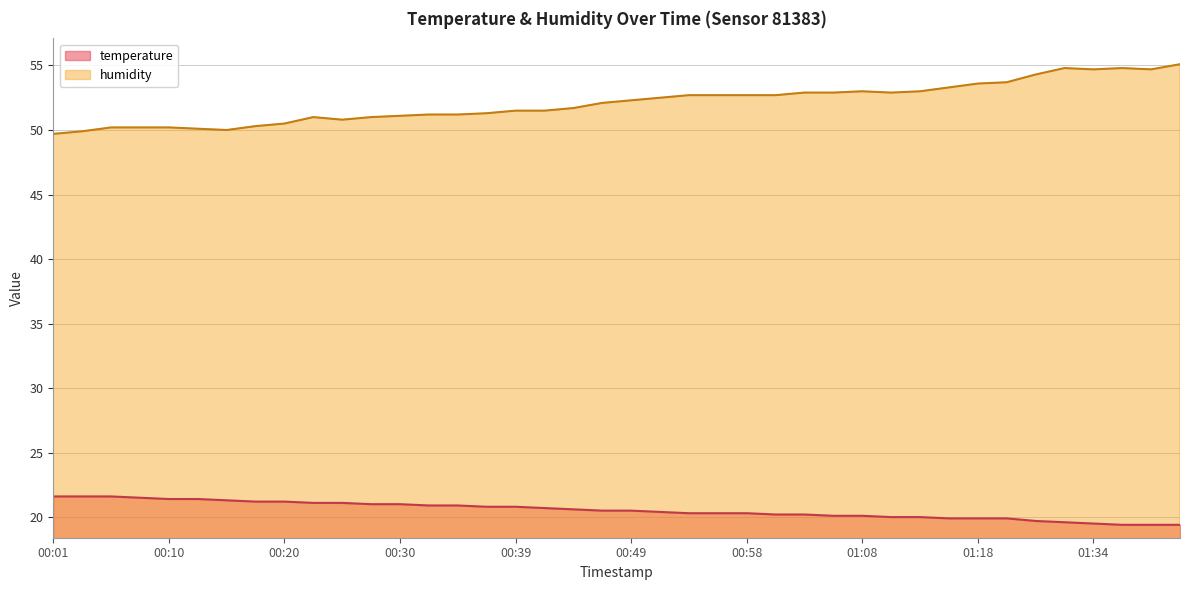

Is the value of temperature at 00:13 greater than the value of humidity at 00:42?

No